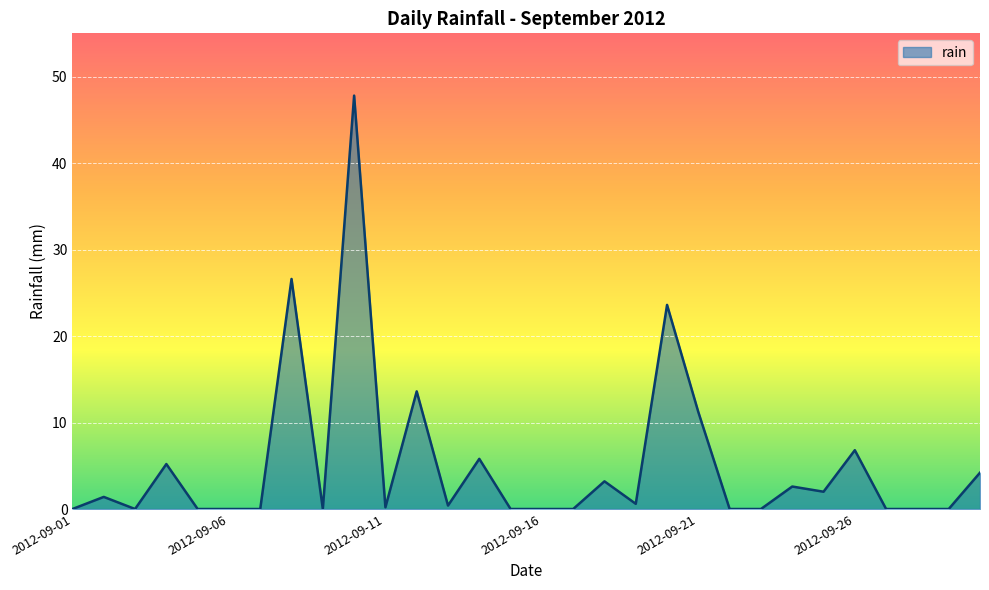

What is the difference between the maximum and minimum values?

47.8